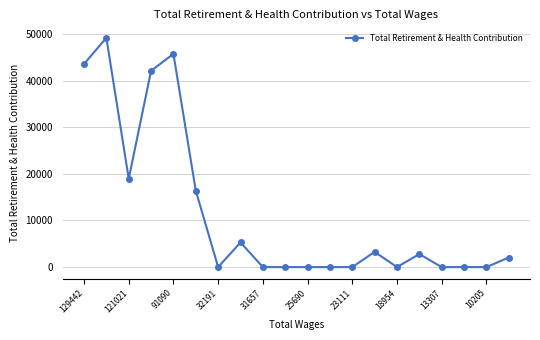

What is the difference between the maximum and minimum values?

49200